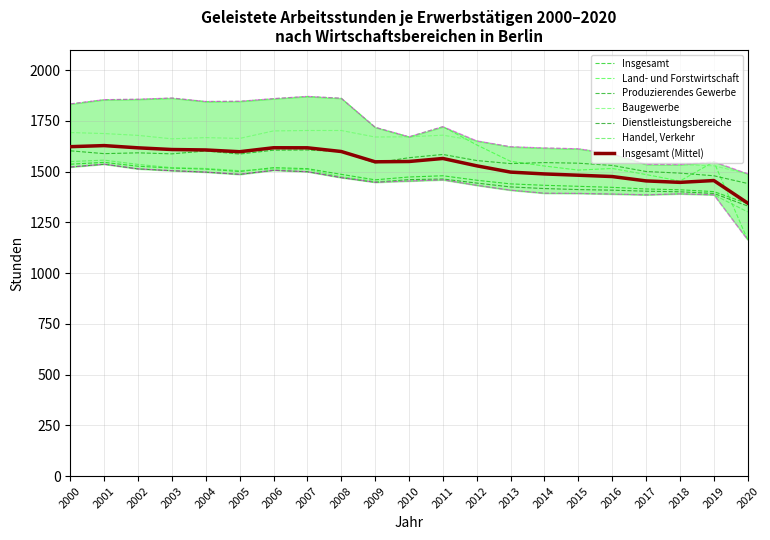

At which label does Produzierendes Gewerbe first exceed 1569?

2000